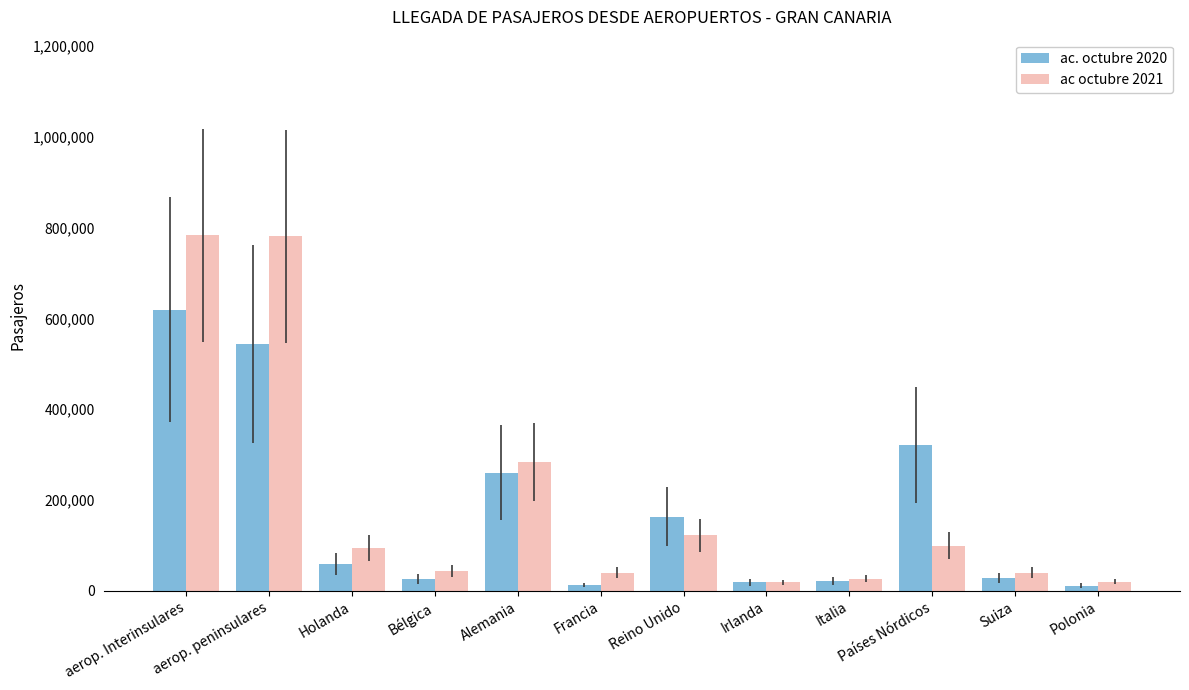

Where does the ac octubre 2021 series first go above 94483?

aerop. Interinsulares